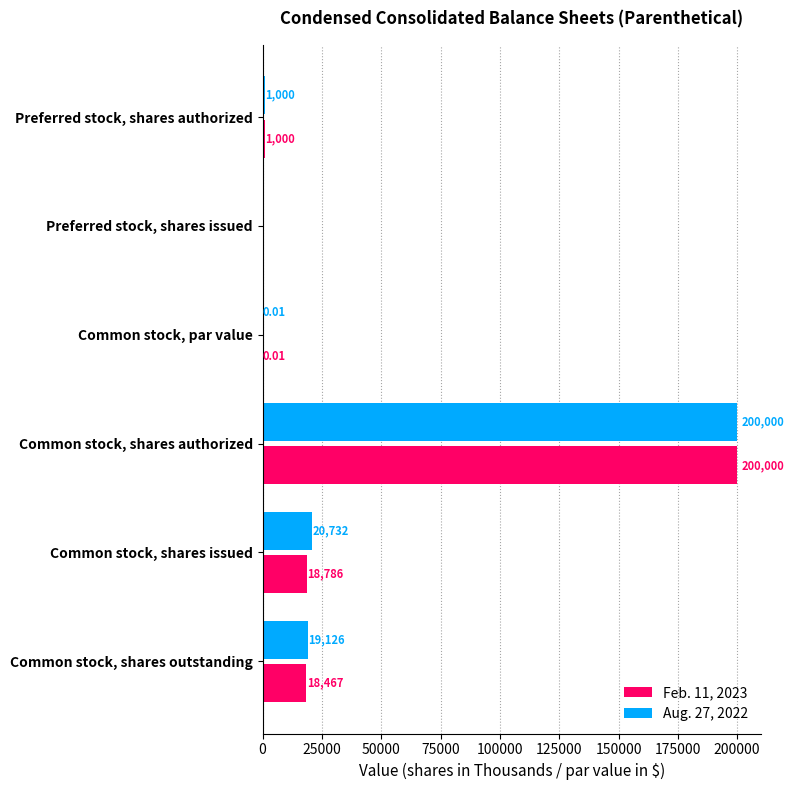

How many categories are shown in the chart?

6